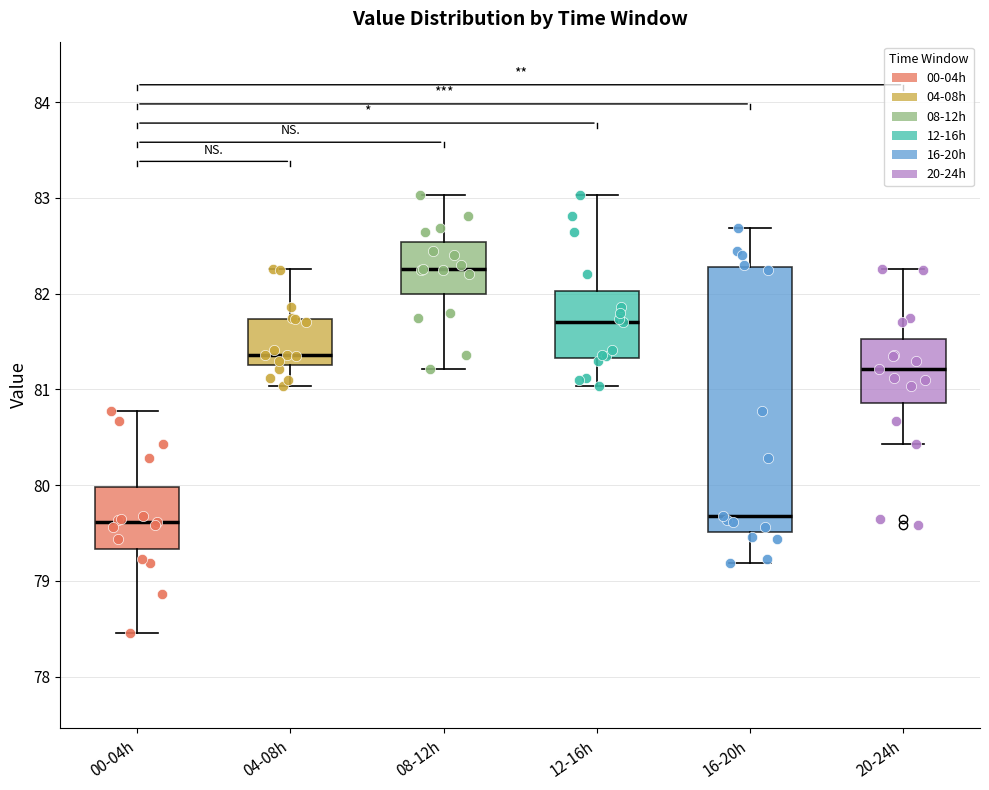

Where is the lower edge of the box for 20-24h on the y-axis? The values are not printed on the chart, so give them approximately, as read against the axis.

80.9